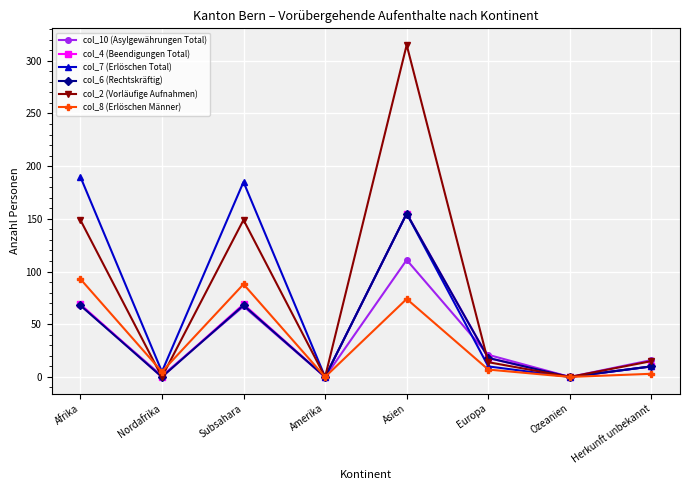

What is the label of the 8th point from the right?

Afrika